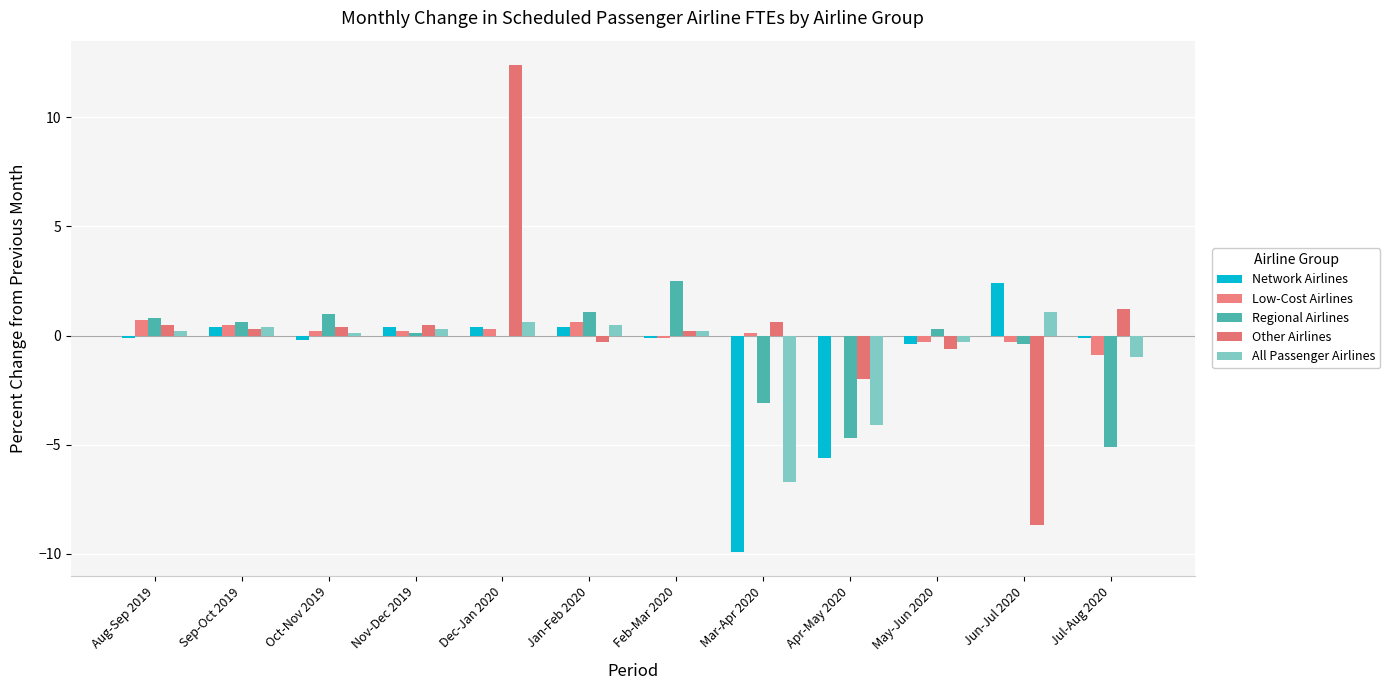

How many data points does each series have?

12